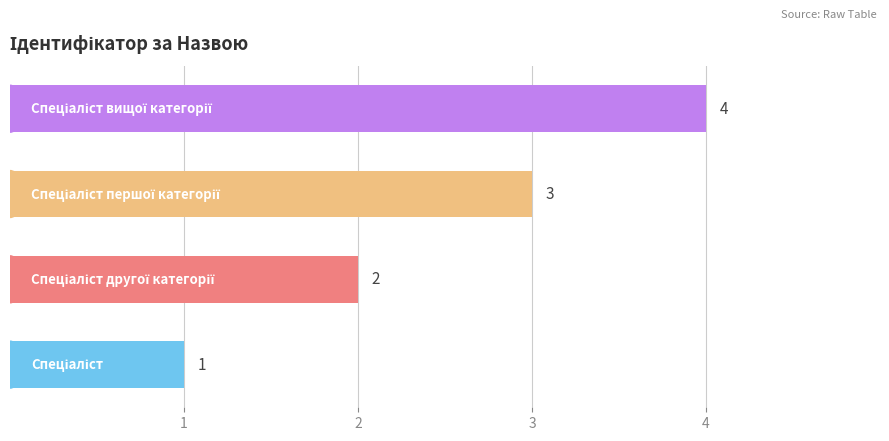

What is the smallest value displayed?

1